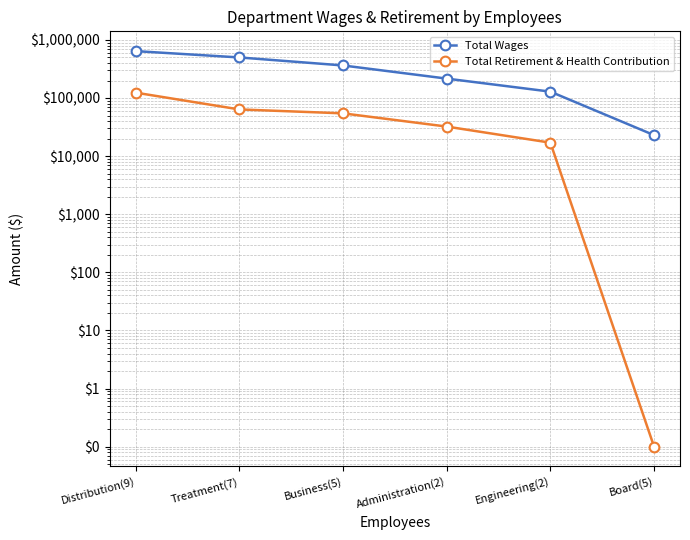

Is it true that Total Wages equals 505861.6 at Business(5)?

False